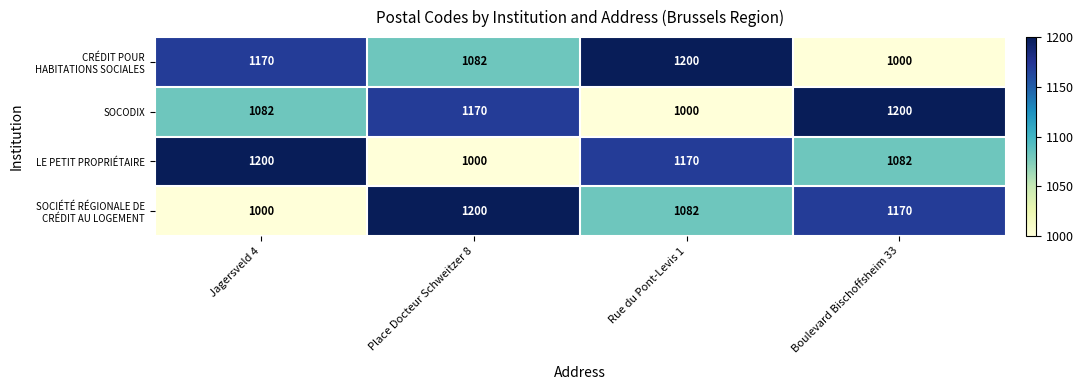

What is the average value of the SOCODIX series?

1113